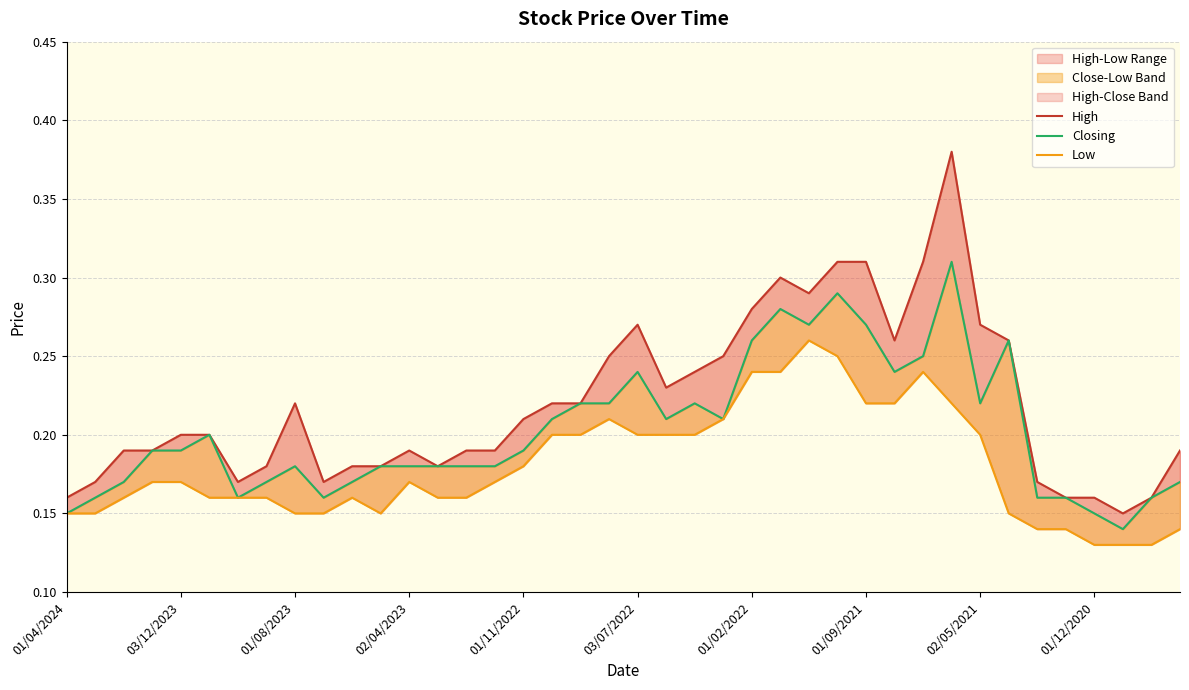

How many lines are shown in the chart?

3